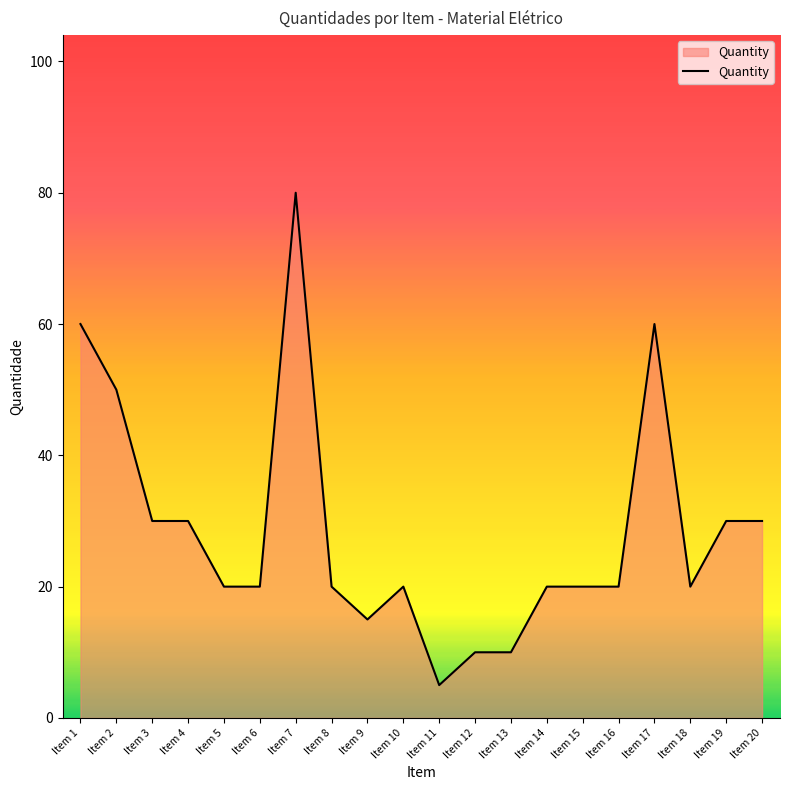

What is the change in value from Item 3 to Item 17?

+30